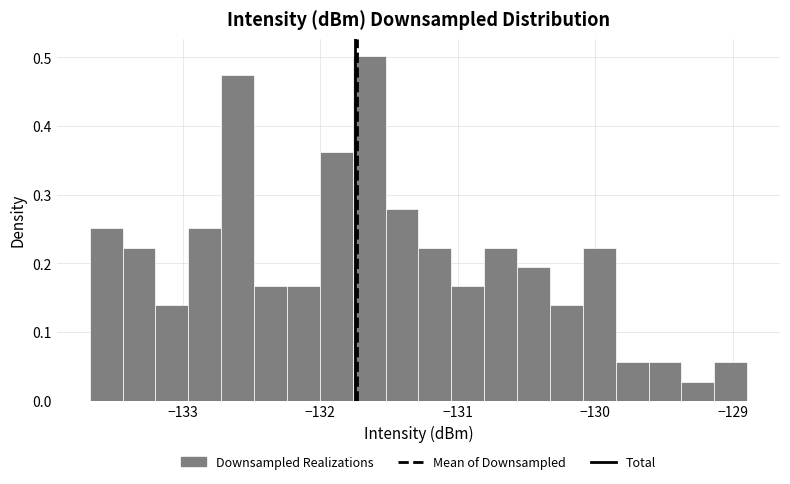

Around what value on the x-axis is the tallest bar? Give the approximate position of its centre, as read against the axis.

-131.6